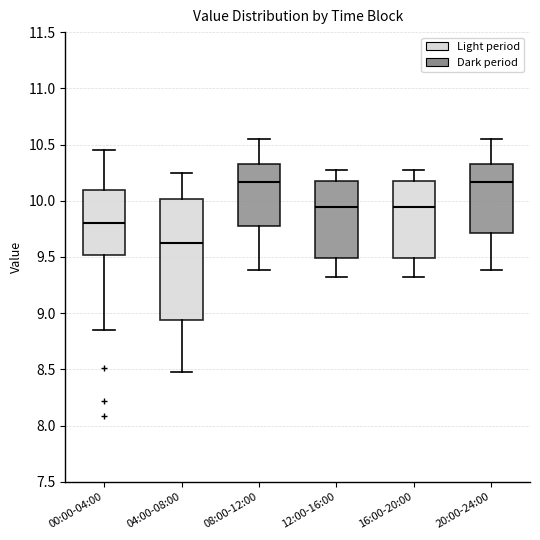

Reading left to right, read every box against the y-axis: the position of its median line, the range the box covers, and the ends of its whiskers. The values are not printed on the chart, so give them approximately, as read against the axis.

00:00-04:00: median 9.80, box 9.50 to 10.10, whiskers 8.85 to 10.45
04:00-08:00: median 9.65, box 8.95 to 10.00, whiskers 8.50 to 10.25
08:00-12:00: median 10.15, box 9.80 to 10.35, whiskers 9.40 to 10.55
12:00-16:00: median 9.95, box 9.50 to 10.15, whiskers 9.30 to 10.25
16:00-20:00: median 9.95, box 9.50 to 10.20, whiskers 9.30 to 10.25
20:00-24:00: median 10.15, box 9.70 to 10.35, whiskers 9.40 to 10.55